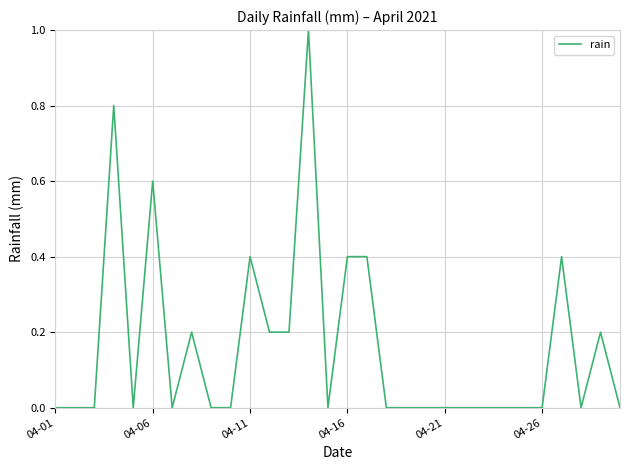

What is the greatest value displayed?

1.0